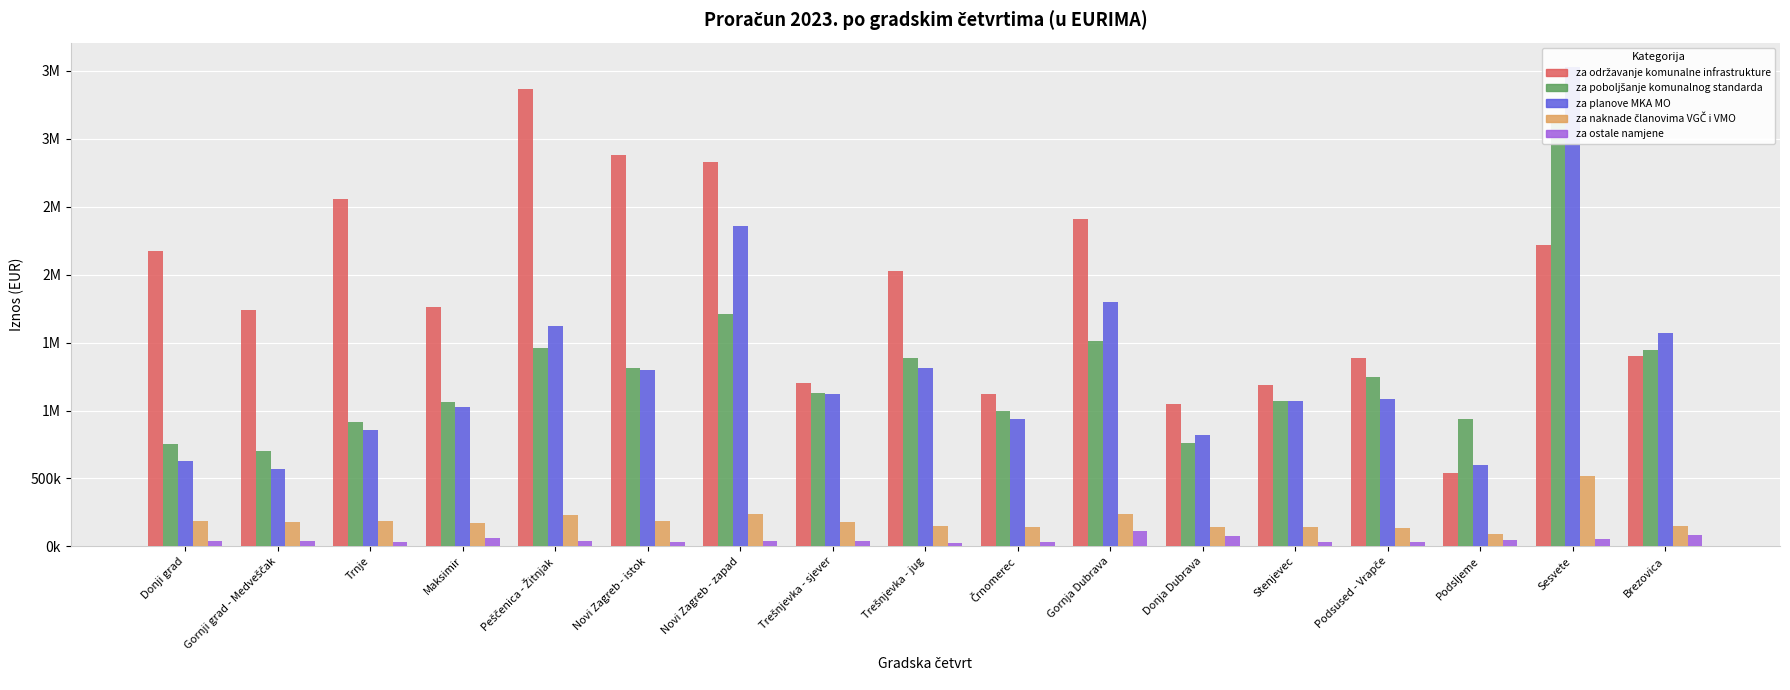

Which series has the widest spread of values?

za planove MKA MO